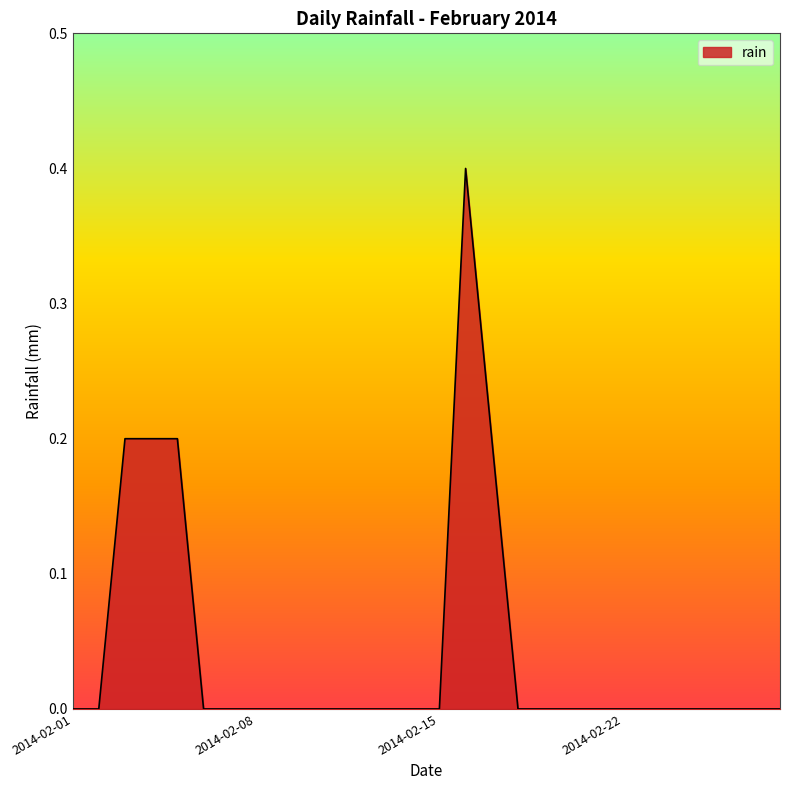

Does the chart display data point markers on the line(s)?

No